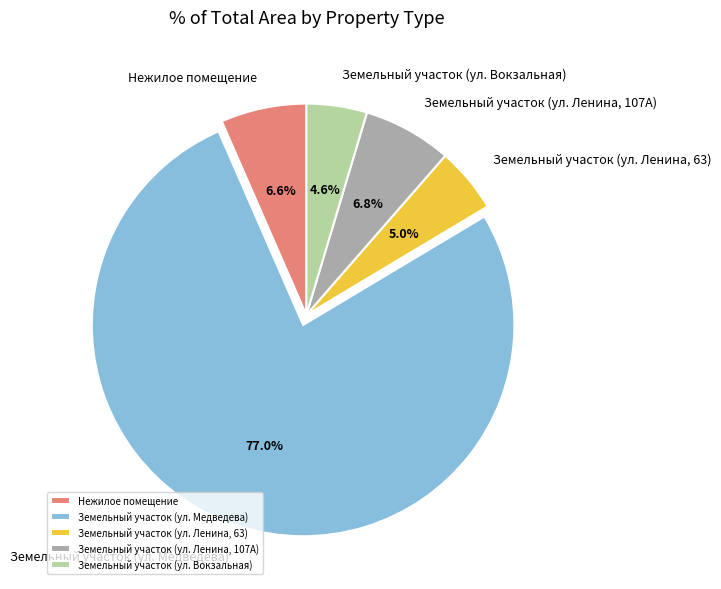

Does Нежилое помещение represent more than half of the total?

No